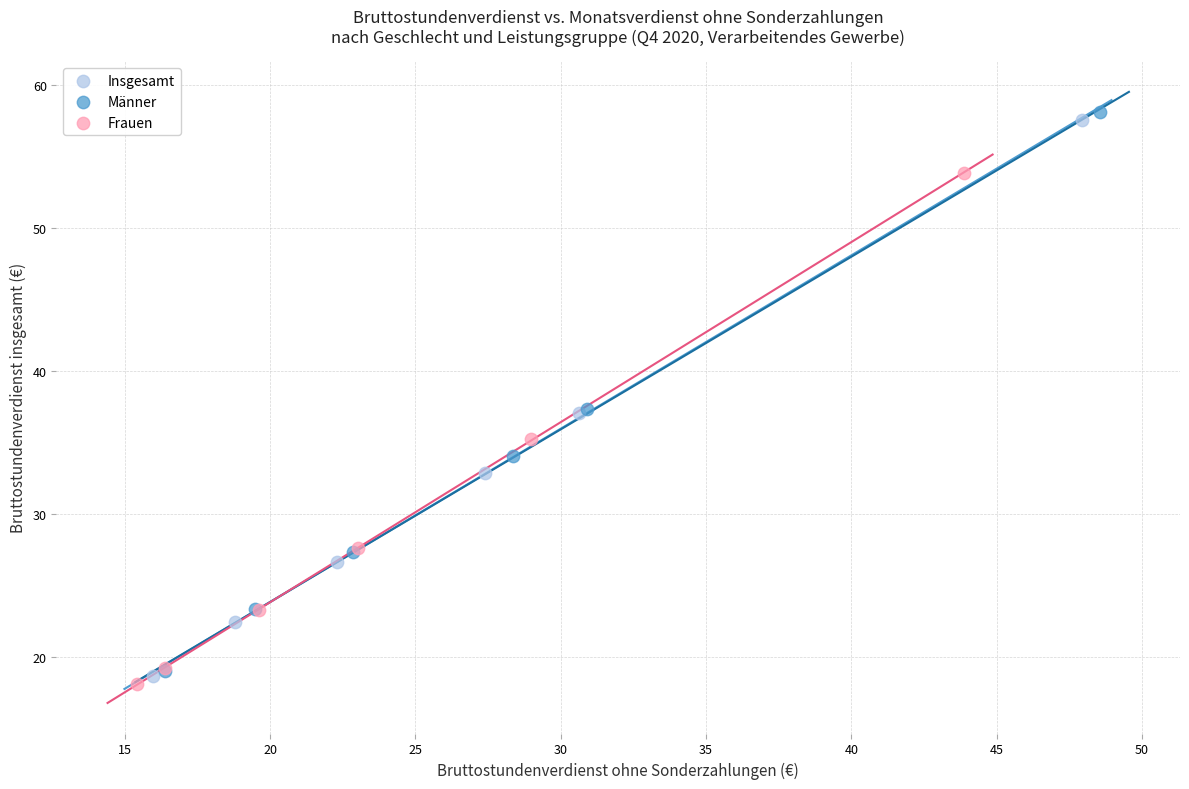

Which series contains the highest Y value?

Männer